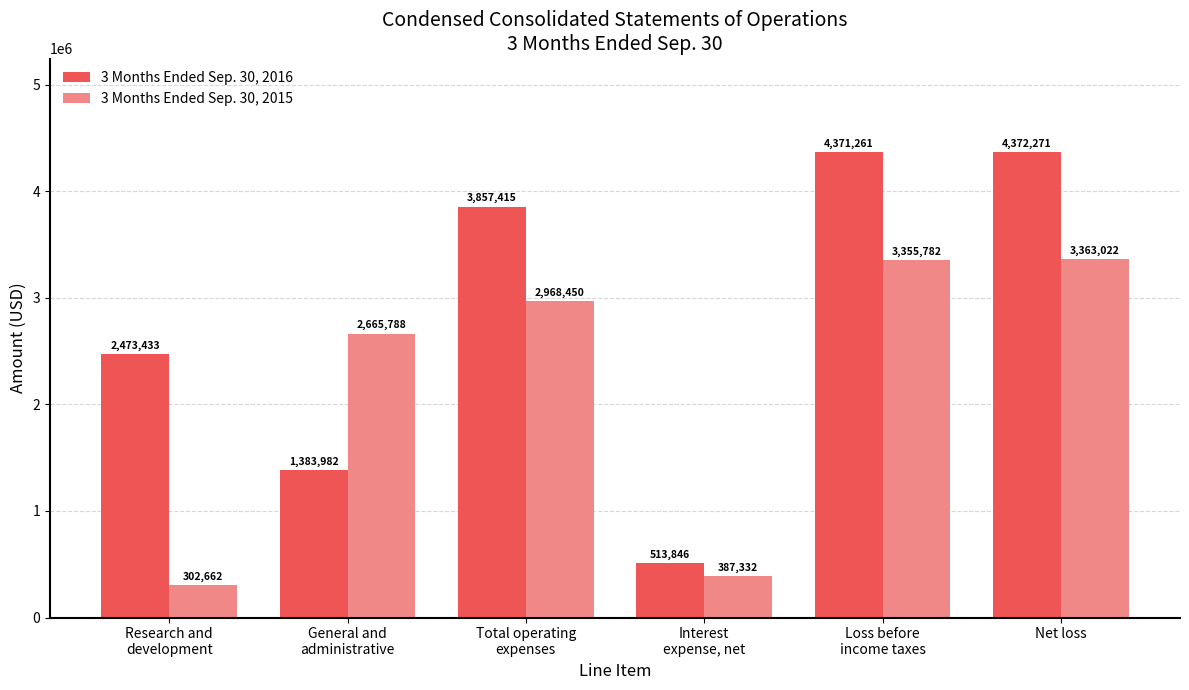

What is the label of the 3rd bar from the left?

Total operating
expenses